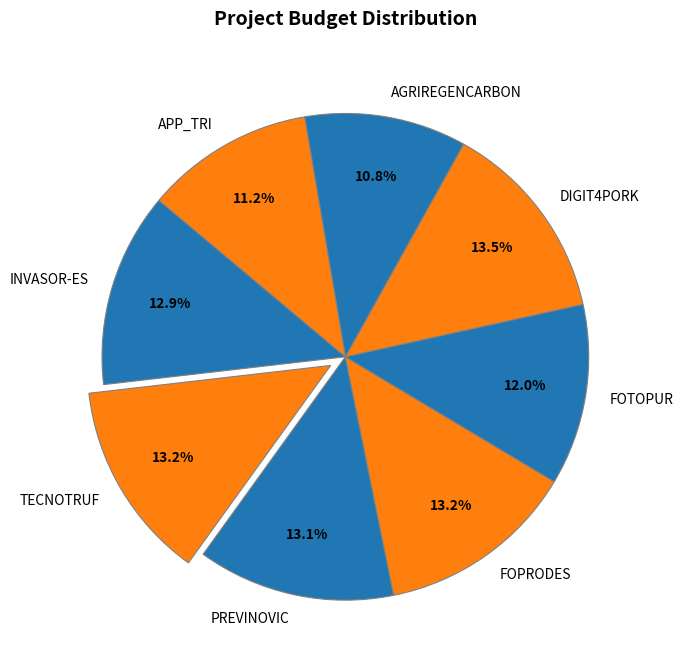

Between TECNOTRUF and APP_TRI, which is larger?

TECNOTRUF